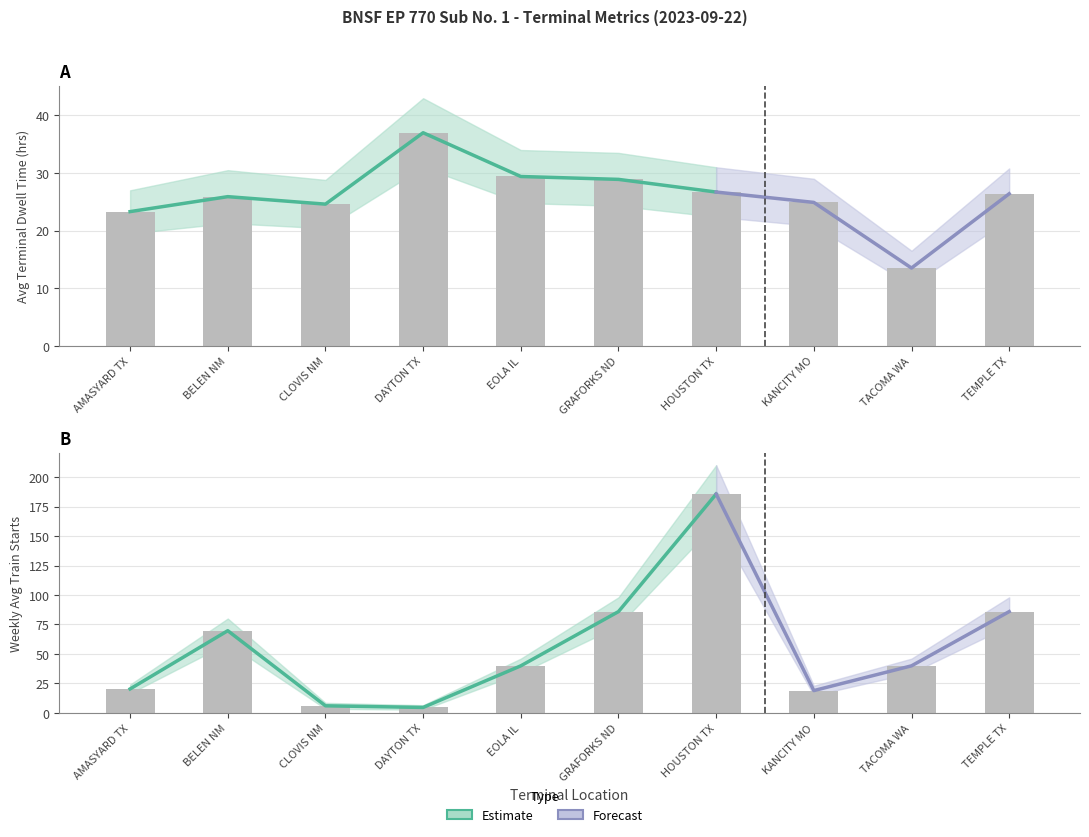

At how many categories does at least one series exceed 133?

1